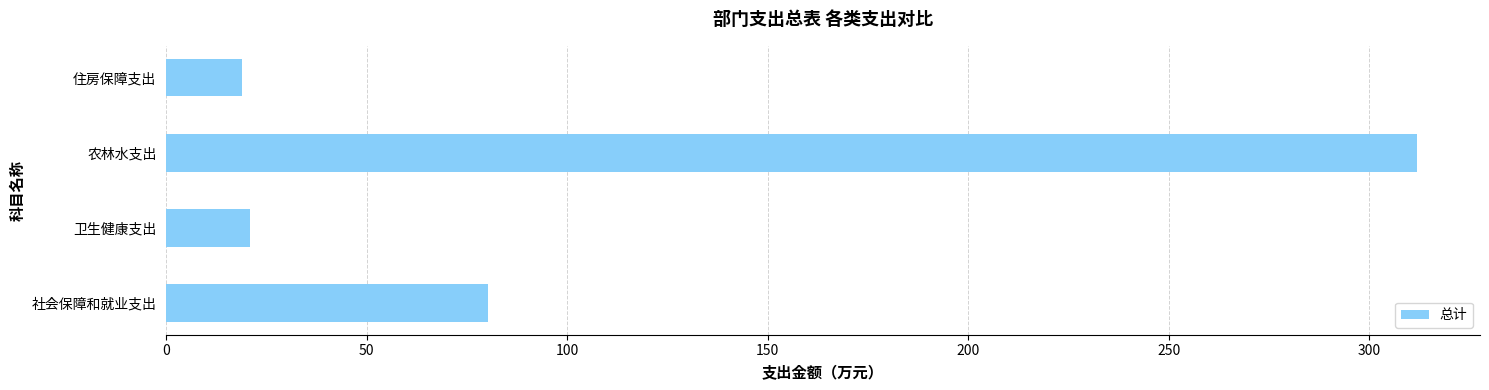

What is the average value?

108.0